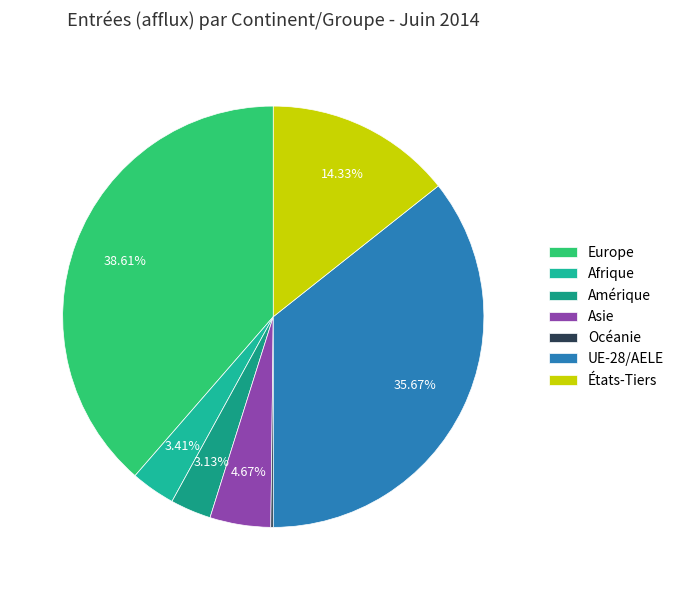

How many slices are in this pie chart?

7